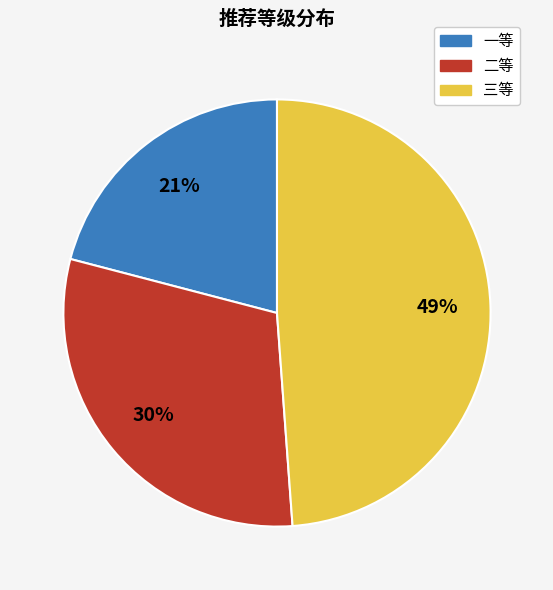

To the nearest percent, what is the average slice percentage?

33%